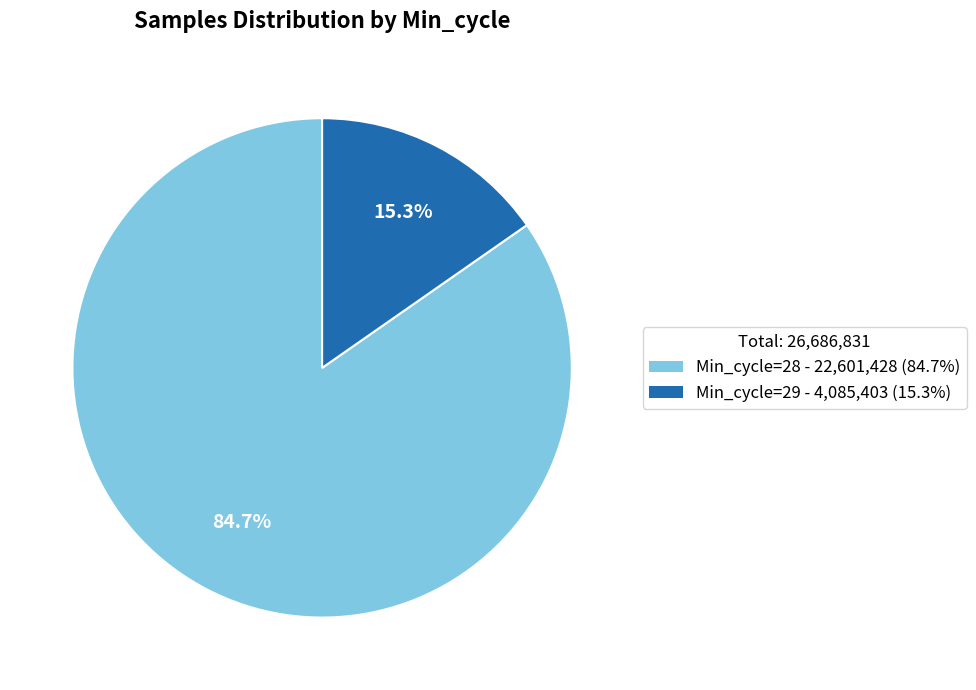

Is there a majority slice in this chart?

Yes